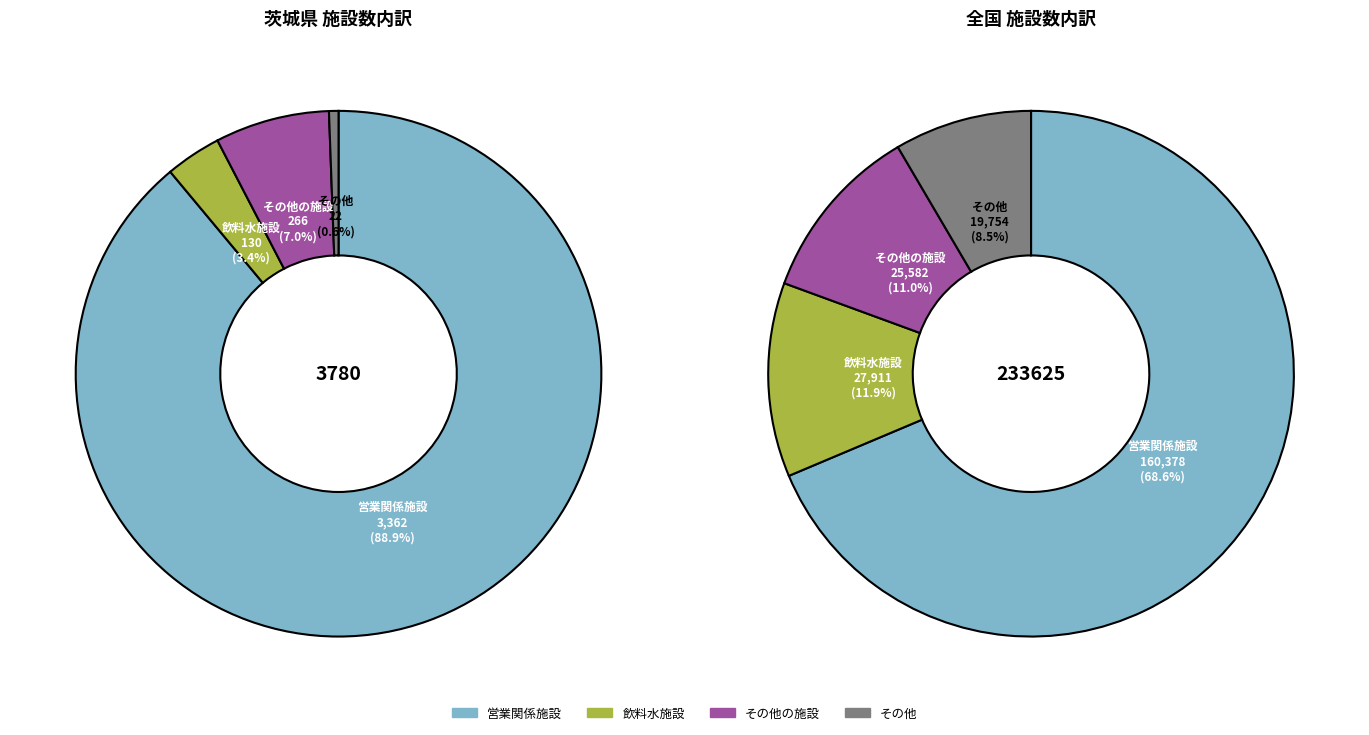

Which category has the biggest portion of the pie?

営業関係施設